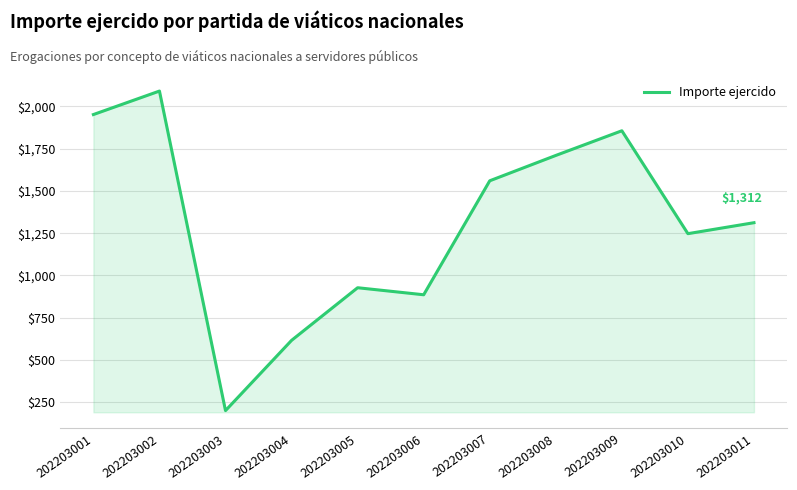

How many lines are shown in the chart?

1